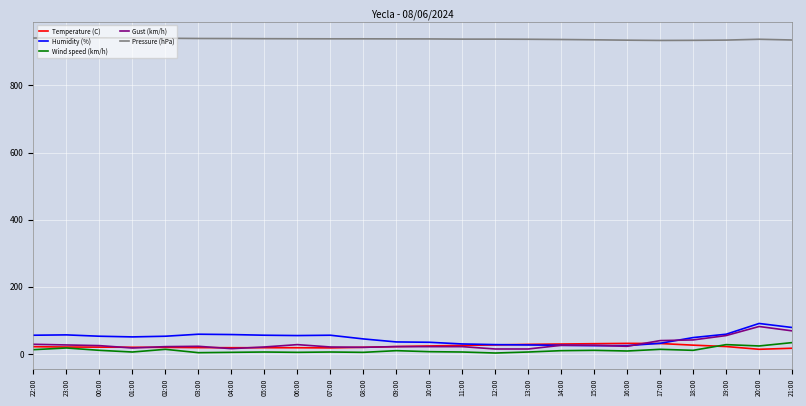

True or false: Wind speed (km/h) and Pressure (hPa) cross at least once.

False